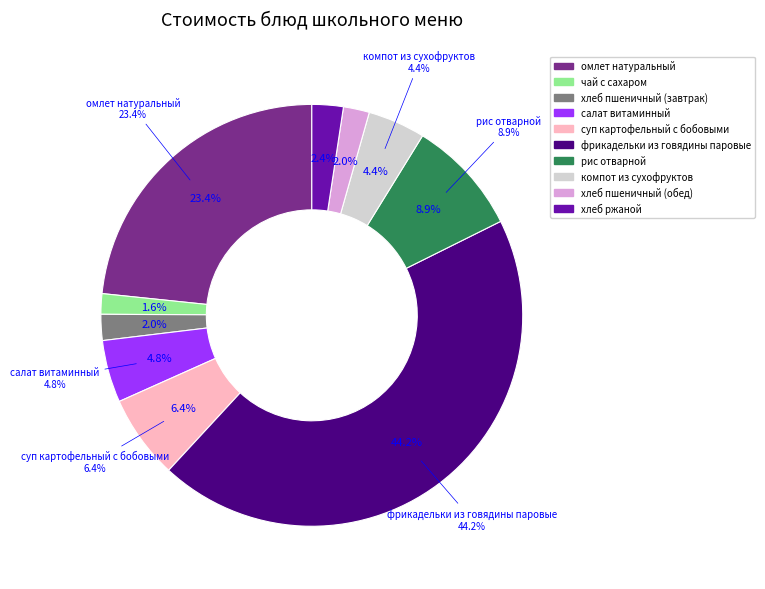

Count the number of slices in the pie.

10